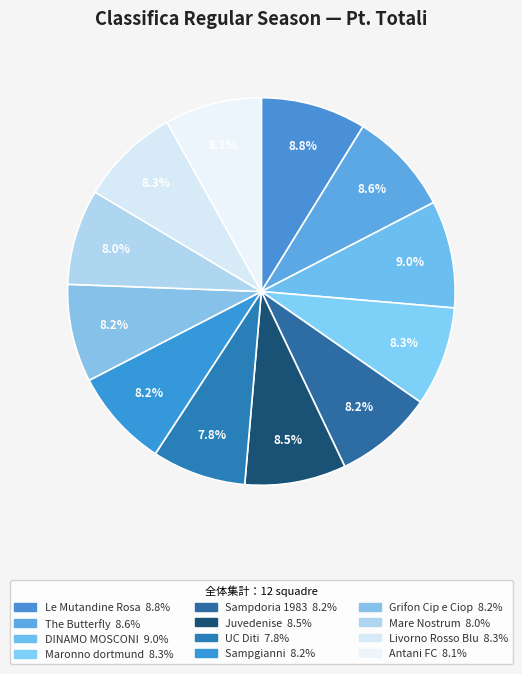

Is it true that Antani FC is 8% of the pie?

True